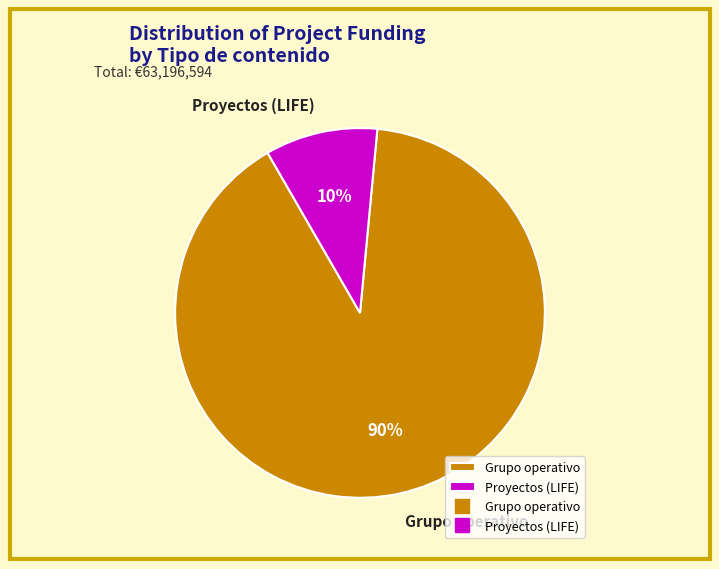

To the nearest percent, what is the combined percentage of Grupo operativo and Proyectos (LIFE)?

100%